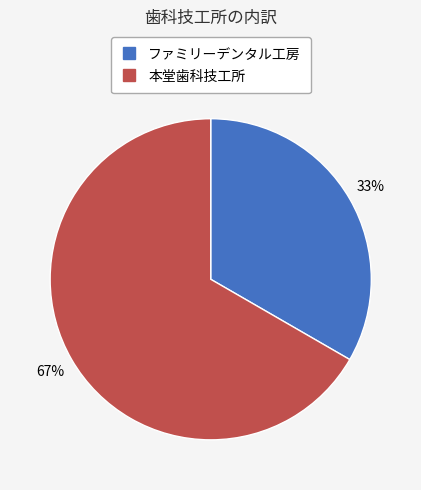

The ファミリーデンタル工房 slice represents 33% of the pie. True or false?

True